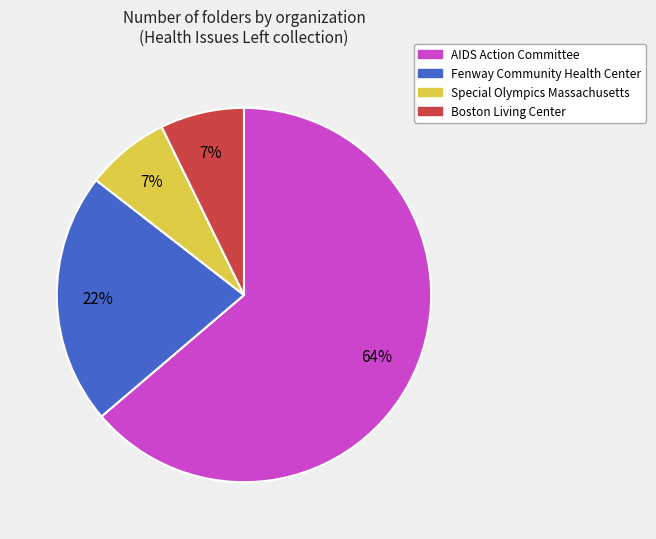

Does Boston Living Center represent more than half of the total?

No